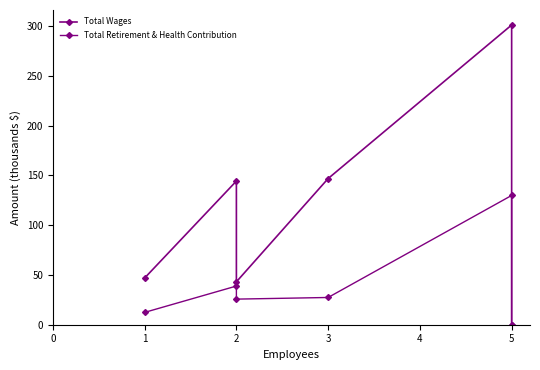

What is the maximum value for Total Retirement & Health Contribution?

129.9